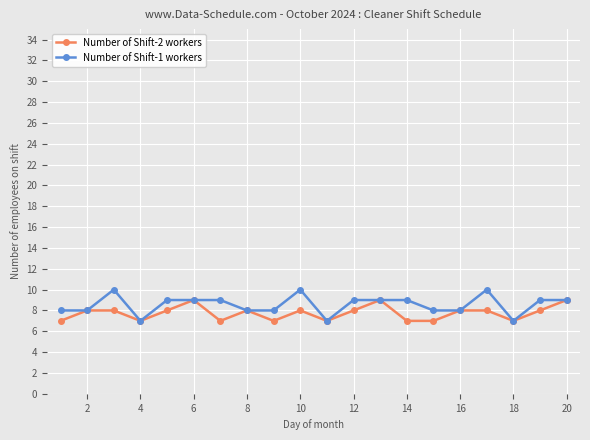

Rank the series by their maximum value, from lowest to highest.

Number of Shift-2 workers, Number of Shift-1 workers